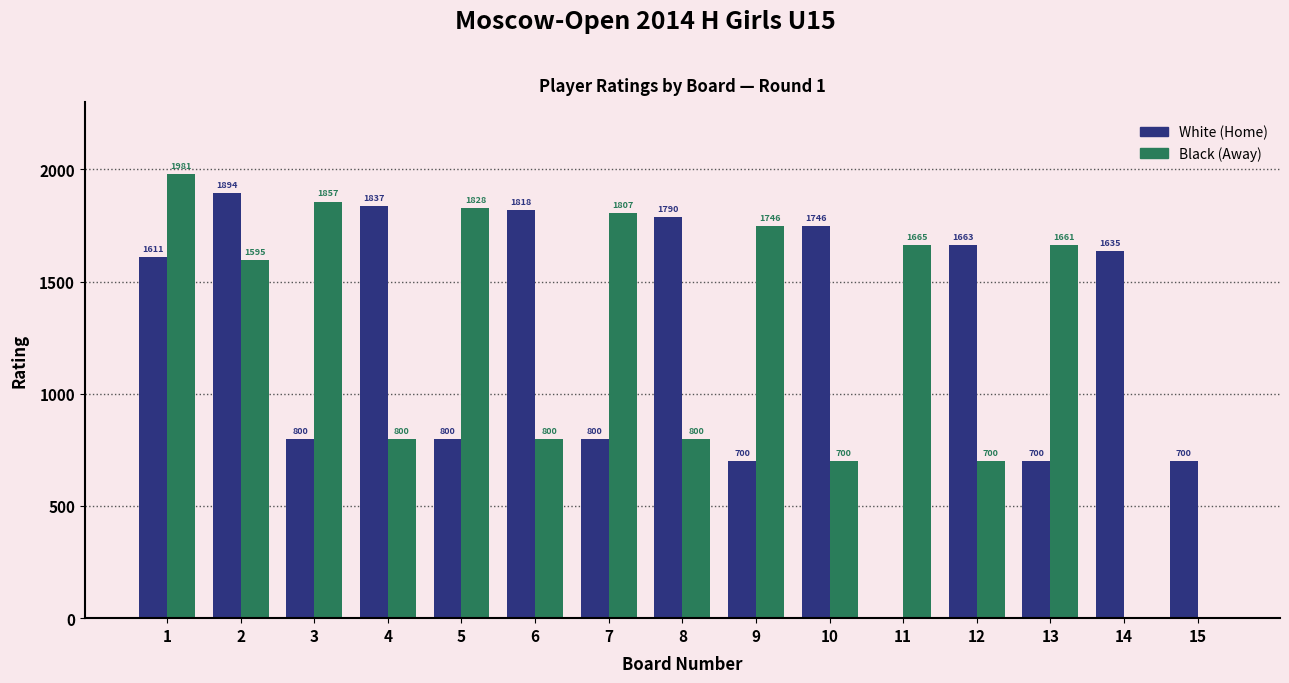

How many data points does each series have?

15